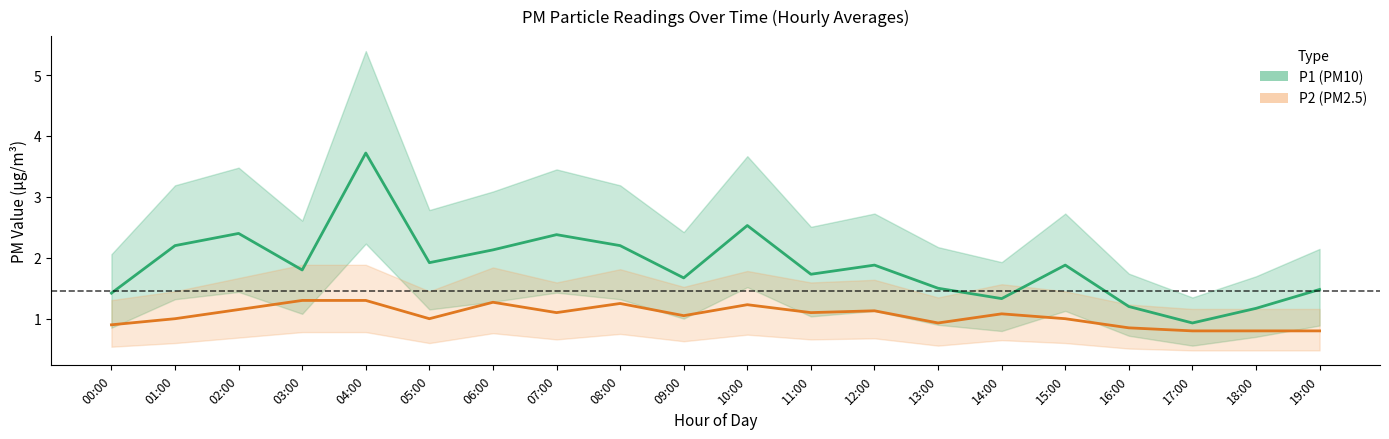

Which category has the lowest value across all series?

17:00